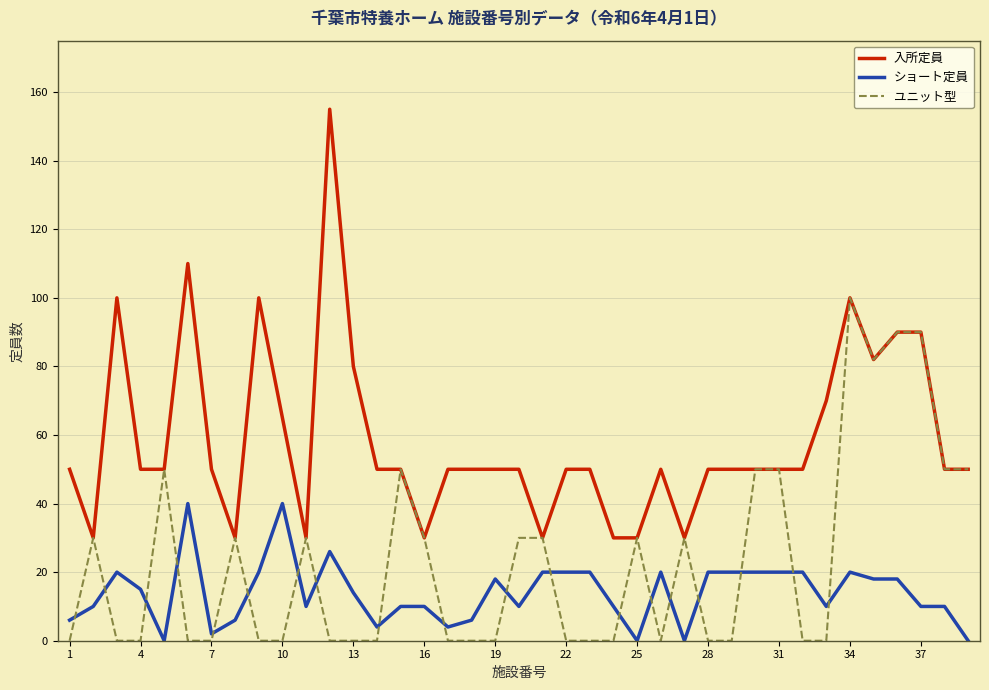

True or false: ショート定員 and ユニット型 intersect in this chart.

True